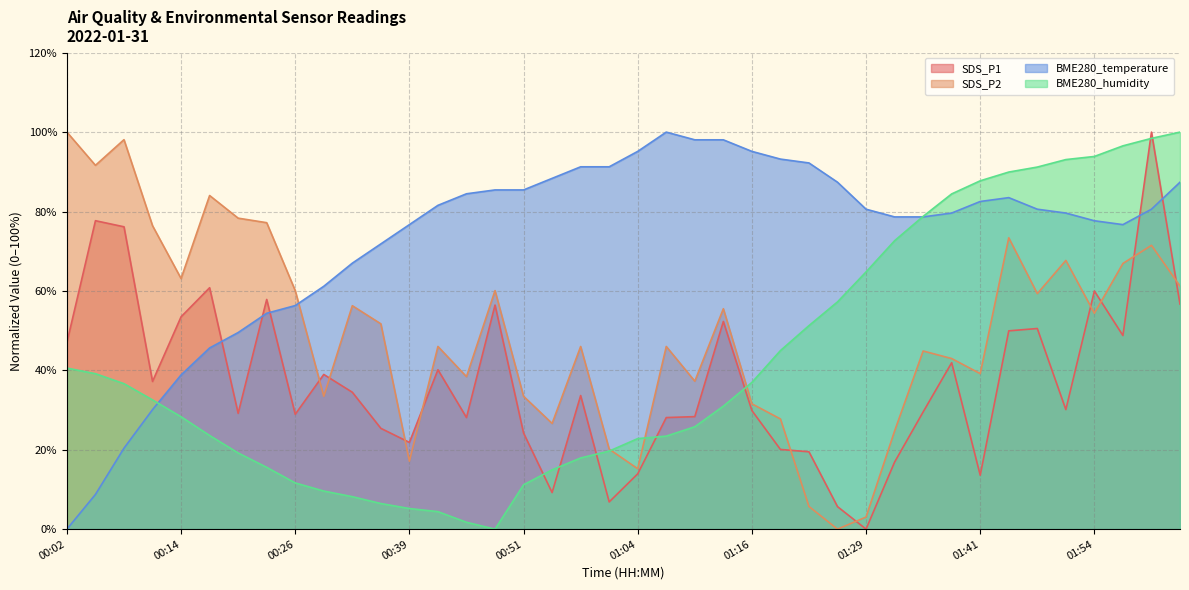

What is the spread (max minus min) of values at 00:02?

100.0